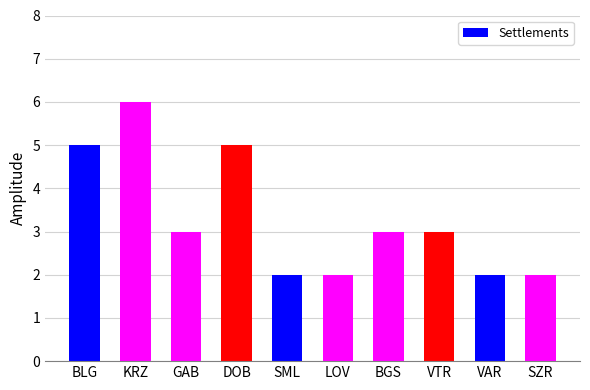

Which category has the highest value across all series?

KRZ